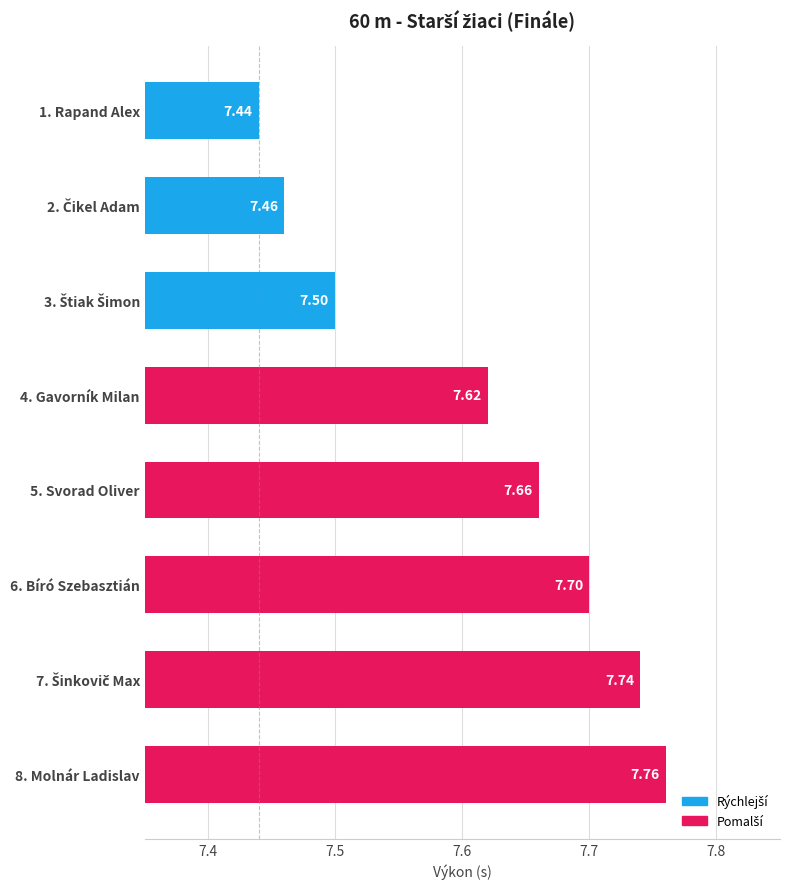

What is the difference between the maximum and minimum values?

0.3